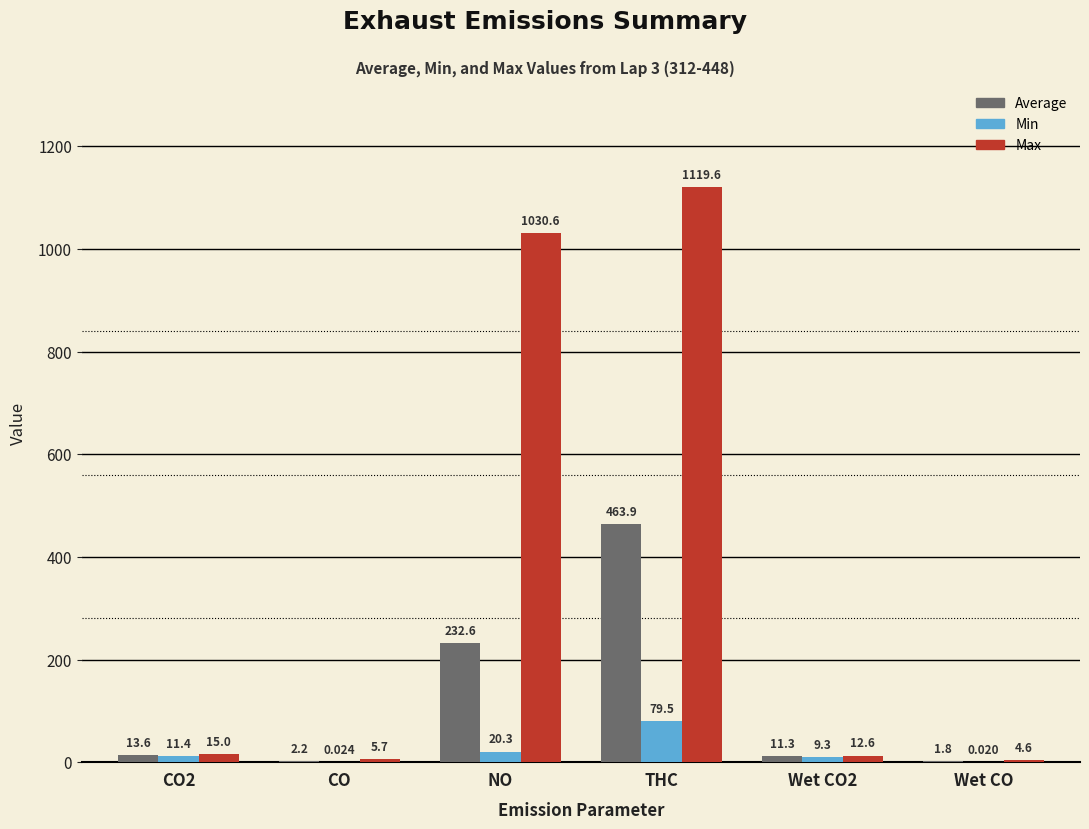

Where is Max nearest to the value 562?

NO